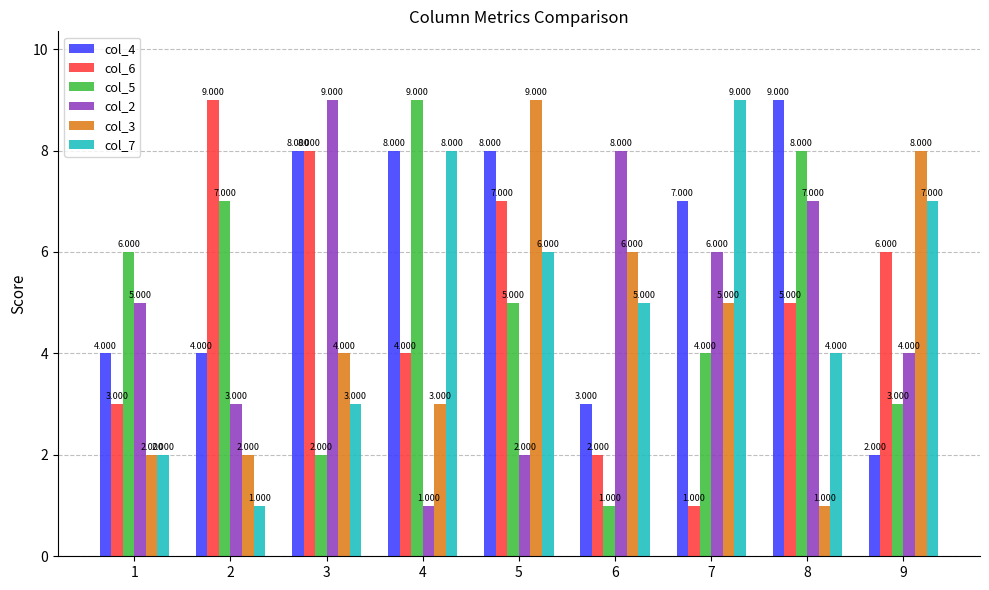

What is the value of the col_6 bar at the 5th from the left?

7